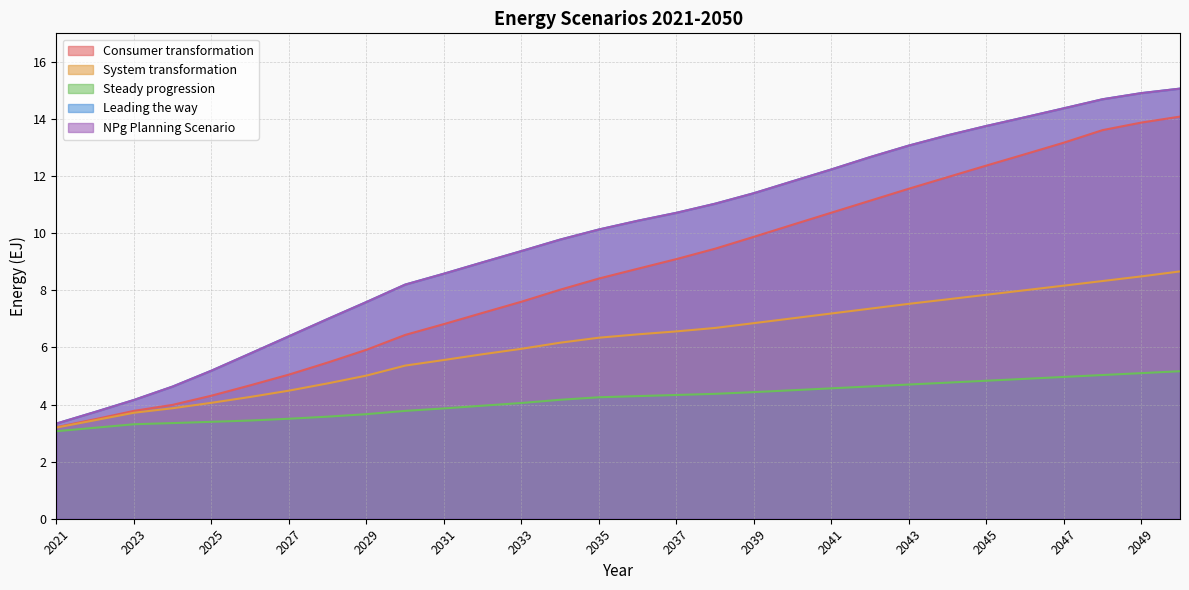

Reading right to left, extract all data points from this chart.

Consumer transformation: 2050=14.1	2049=13.9	2048=13.6	2047=13.2	2046=12.8	2045=12.4	2044=12.0	2043=11.6	2042=11.1	2041=10.7	2040=10.3	2039=9.9	2038=9.5	2037=9.1	2036=8.8	2035=8.4	2034=8.0	2033=7.6	2032=7.2	2031=6.8	2030=6.4	2029=5.9	2028=5.5	2027=5.0	2026=4.7	2025=4.3	2024=4.0	2023=3.8	2022=3.5	2021=3.2
System transformation: 2050=8.7	2049=8.5	2048=8.3	2047=8.2	2046=8.0	2045=7.8	2044=7.7	2043=7.5	2042=7.4	2041=7.2	2040=7.0	2039=6.8	2038=6.7	2037=6.6	2036=6.5	2035=6.3	2034=6.2	2033=6.0	2032=5.8	2031=5.6	2030=5.4	2029=5.0	2028=4.7	2027=4.5	2026=4.3	2025=4.1	2024=3.9	2023=3.7	2022=3.5	2021=3.2
Steady progression: 2050=5.2	2049=5.1	2048=5.0	2047=5.0	2046=4.9	2045=4.8	2044=4.8	2043=4.7	2042=4.6	2041=4.6	2040=4.5	2039=4.4	2038=4.4	2037=4.3	2036=4.3	2035=4.3	2034=4.2	2033=4.1	2032=4.0	2031=3.9	2030=3.8	2029=3.7	2028=3.6	2027=3.5	2026=3.4	2025=3.4	2024=3.4	2023=3.3	2022=3.2	2021=3.1
Leading the way: 2050=15.1	2049=14.9	2048=14.7	2047=14.4	2046=14.1	2045=13.8	2044=13.4	2043=13.1	2042=12.7	2041=12.2	2040=11.8	2039=11.4	2038=11.0	2037=10.7	2036=10.4	2035=10.1	2034=9.8	2033=9.4	2032=9.0	2031=8.6	2030=8.2	2029=7.6	2028=7.0	2027=6.4	2026=5.8	2025=5.2	2024=4.6	2023=4.2	2022=3.7	2021=3.3
NPg Planning Scenario: 2050=15.1	2049=14.9	2048=14.7	2047=14.4	2046=14.1	2045=13.8	2044=13.4	2043=13.1	2042=12.7	2041=12.2	2040=11.8	2039=11.4	2038=11.0	2037=10.7	2036=10.4	2035=10.1	2034=9.8	2033=9.4	2032=9.0	2031=8.6	2030=8.2	2029=7.6	2028=7.0	2027=6.4	2026=5.8	2025=5.2	2024=4.6	2023=4.2	2022=3.7	2021=3.3